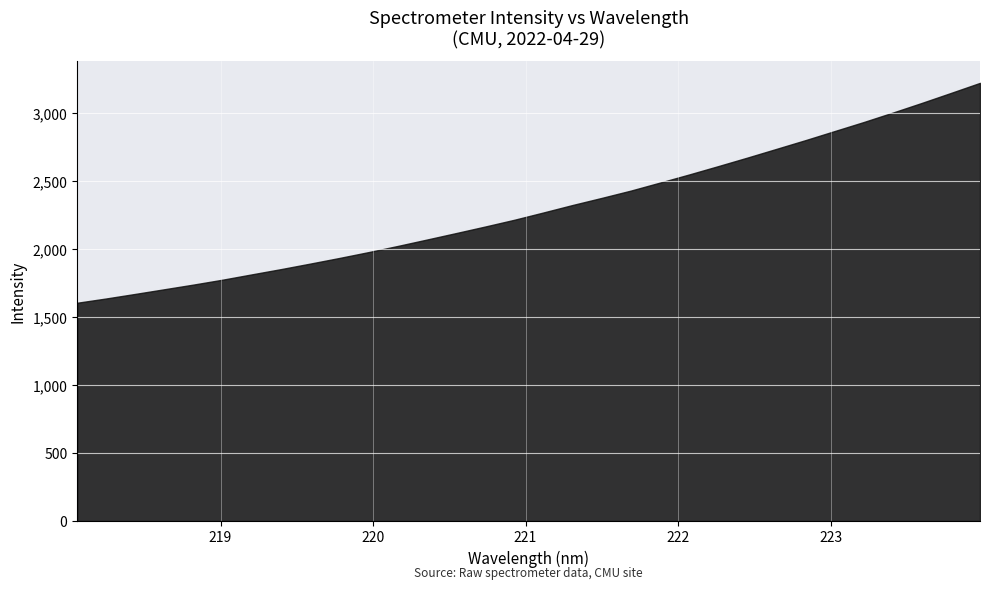

What is the change in value from 219.3979 to 219.589?

+40.5